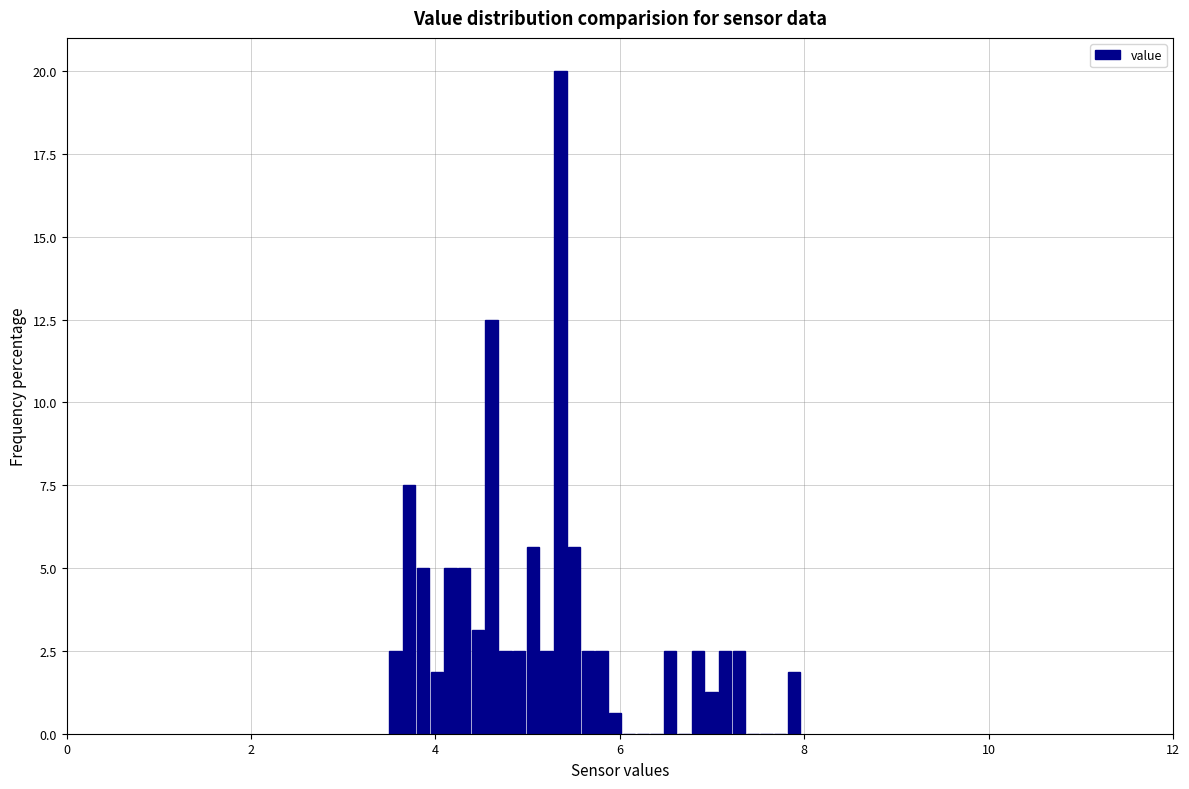

Around what value on the x-axis is the tallest bar? Give the approximate position of its centre, as read against the axis.

5.4